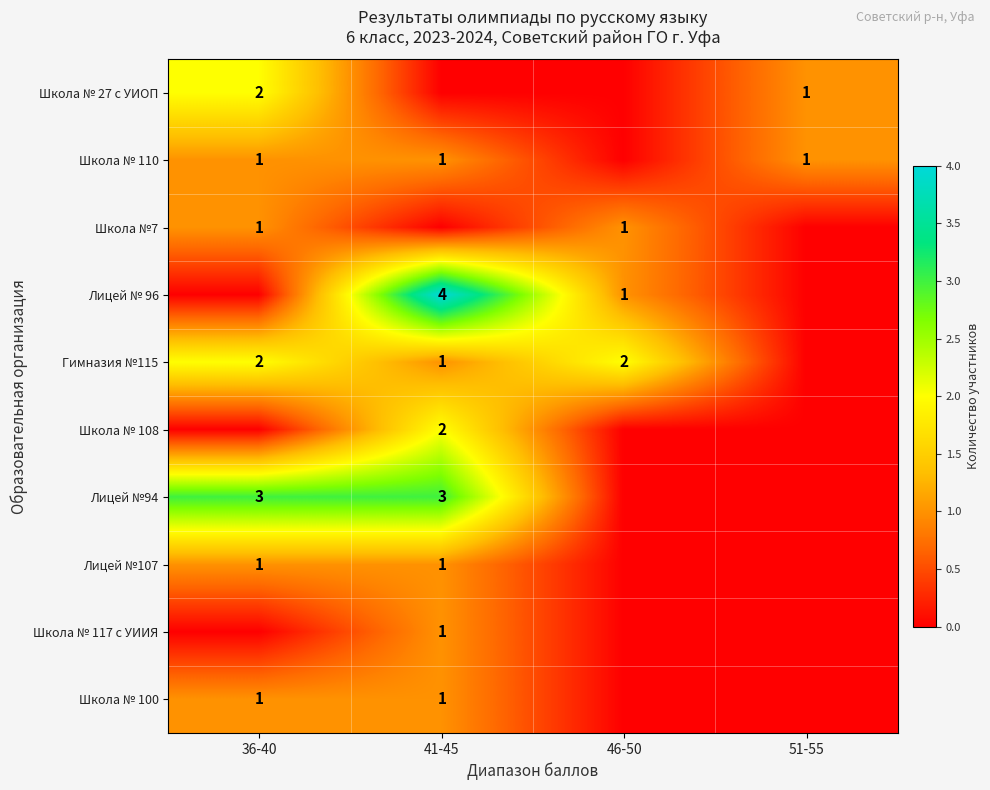

Is it true that Школа № 110 equals 1 at 36-40?

True